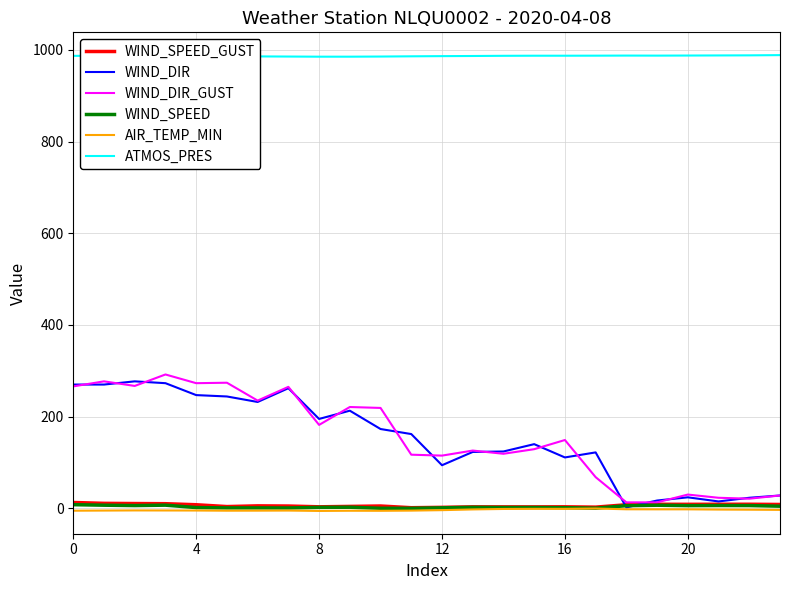

True or false: ATMOS_PRES and WIND_DIR intersect in this chart.

False